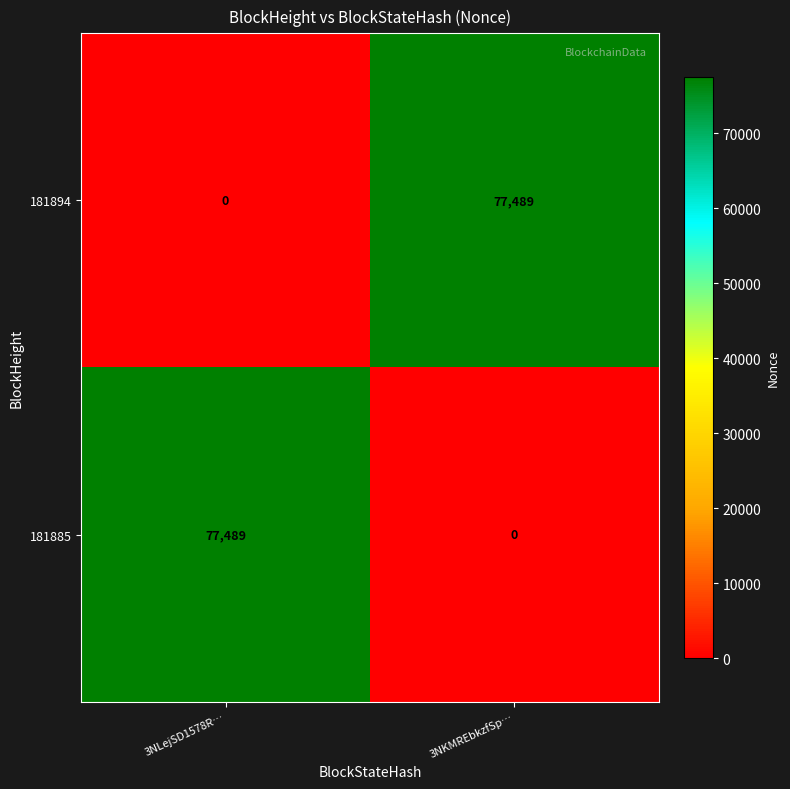

Reading left to right, what are all the values shown in this chart?

181894: 0	77489
181885: 77489	0